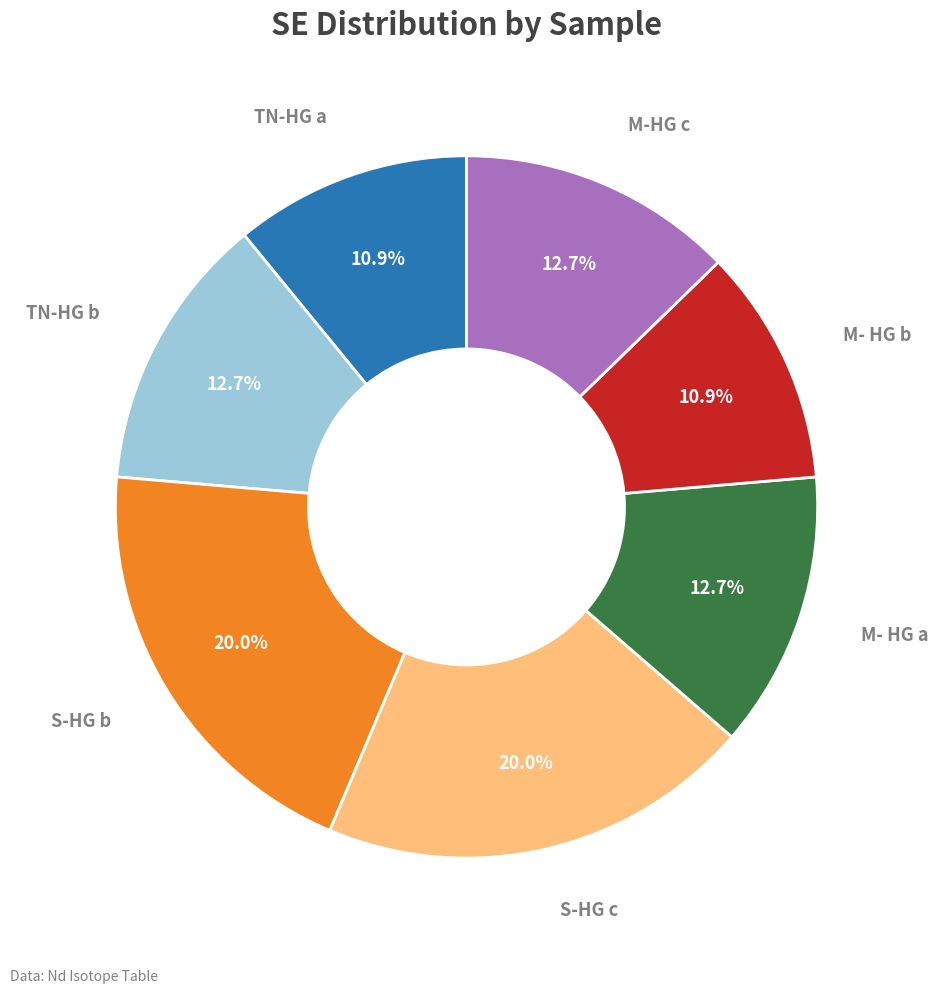

How many segments does this pie chart have?

7